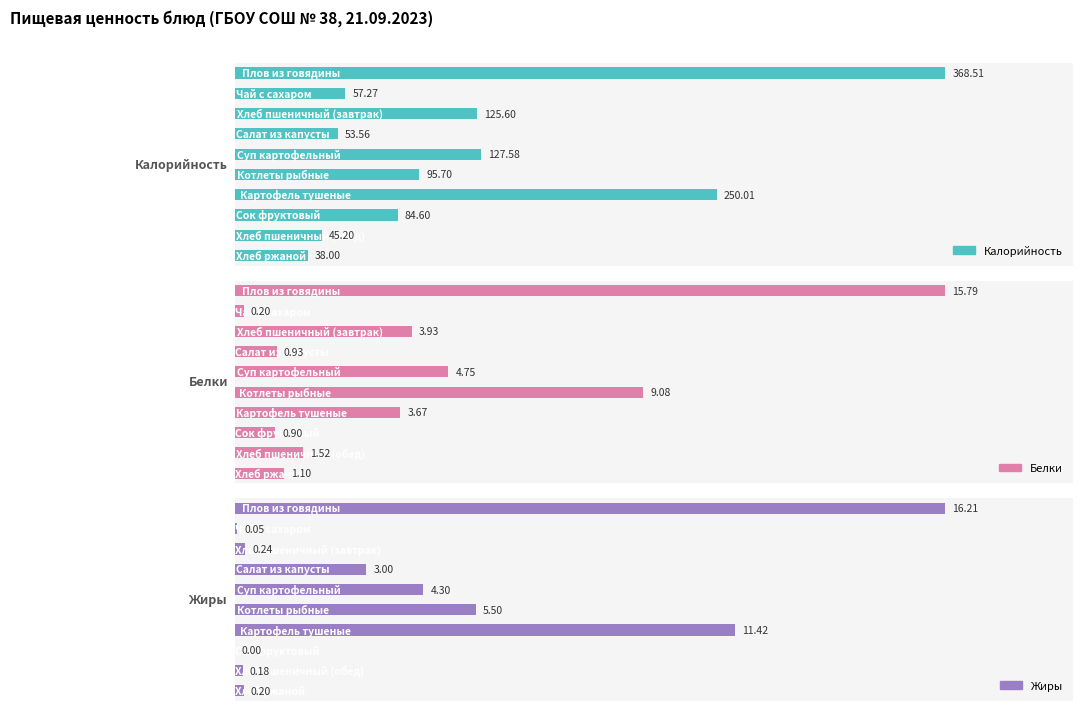

At which category does the chart reach its minimum across all series?

7